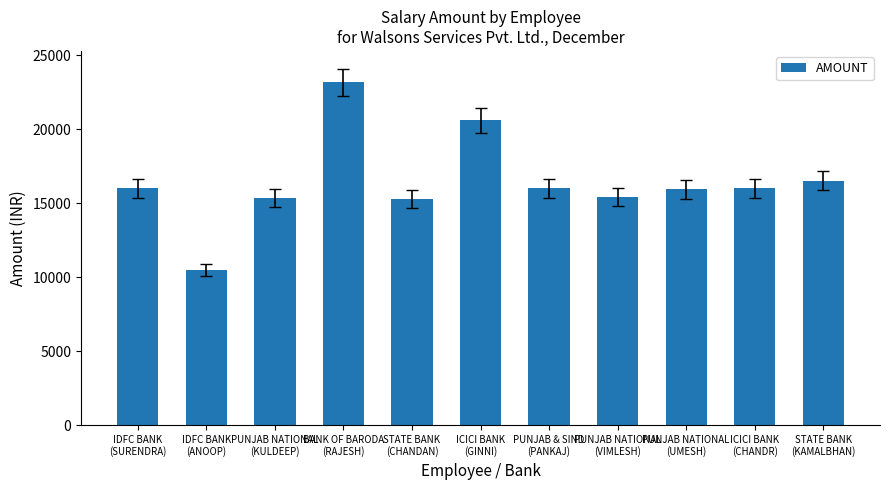

True or false: the data shows 10459.2 at IDFC BANK
(ANOOP).

True